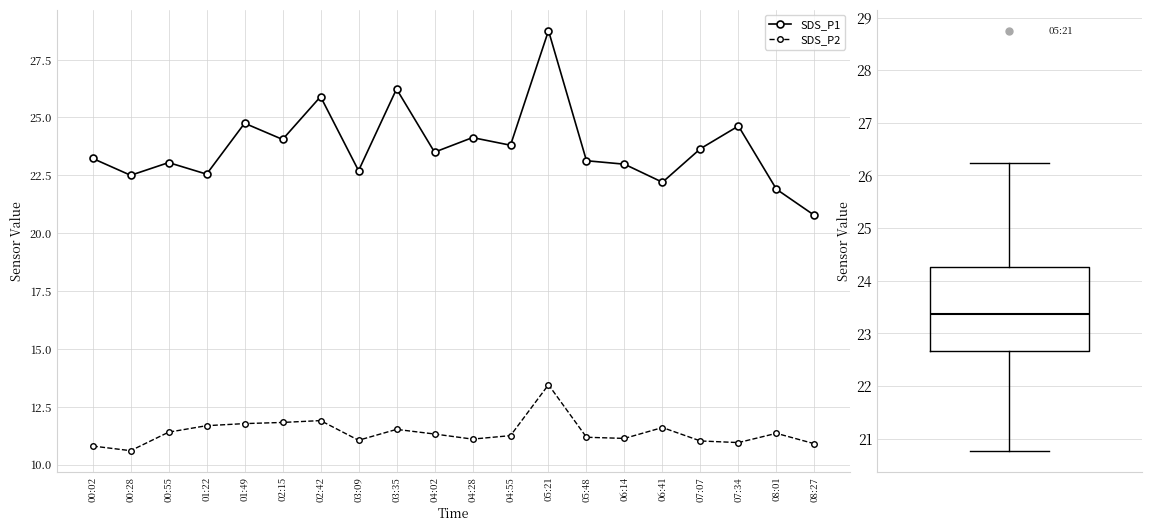

True or false: SDS_P1 and SDS_P2 cross at least once.

False